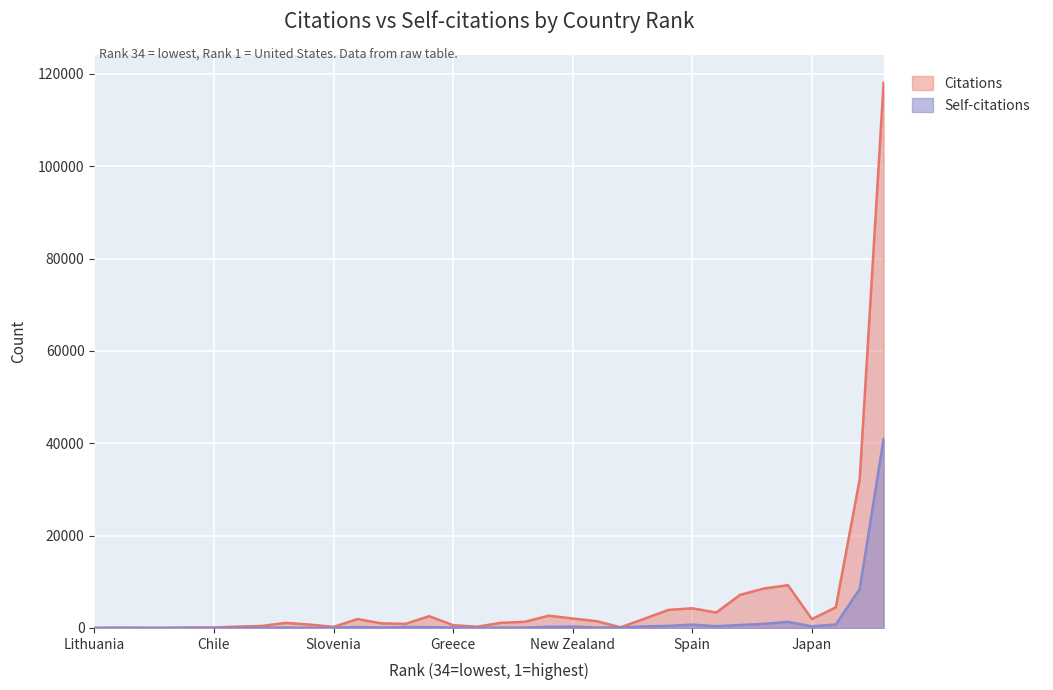

What is the value of the Self-citations point at the 34th from the left?

40973